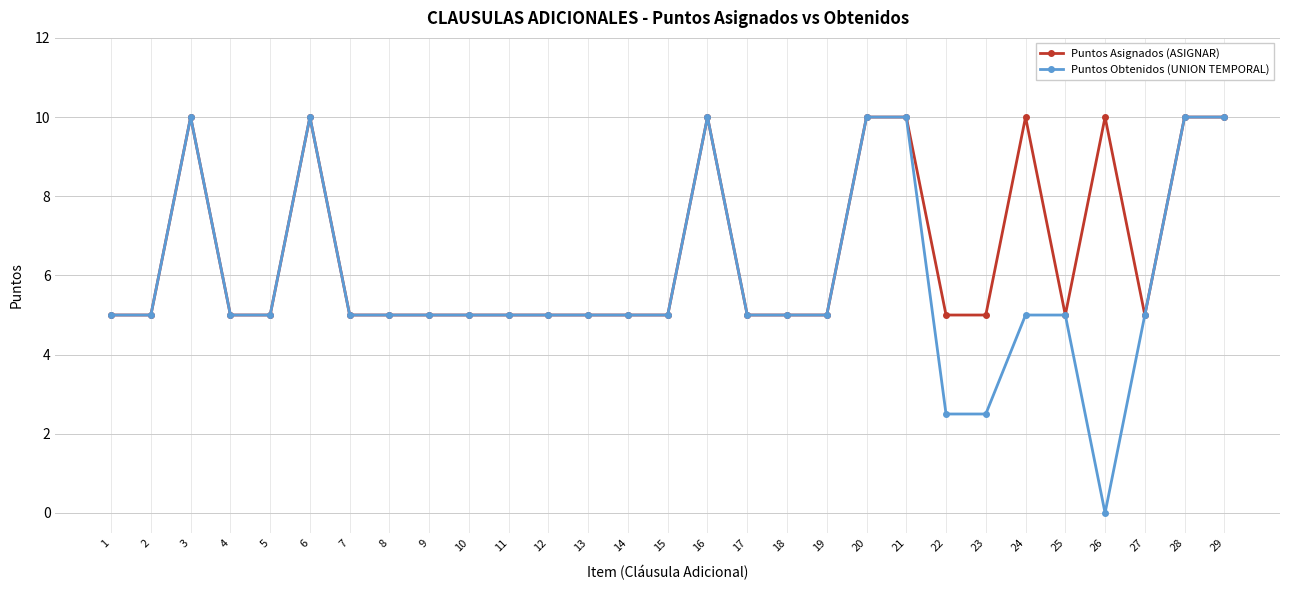

Where is the first local maximum for Puntos Obtenidos (UNION TEMPORAL)?

3